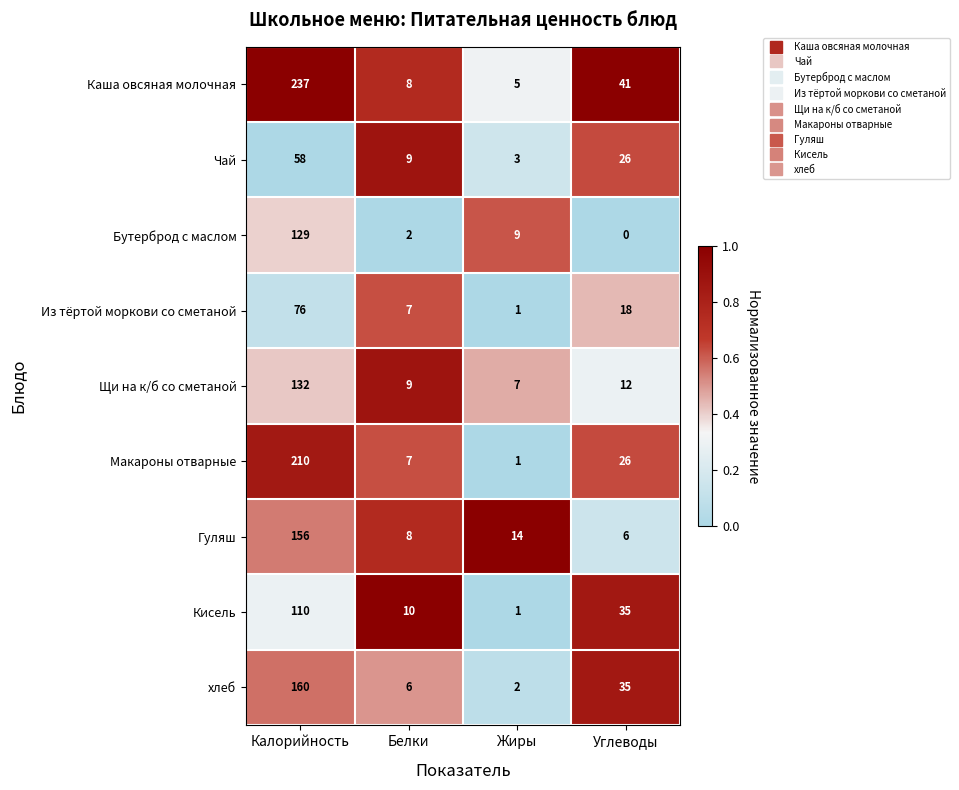

What is the difference between the maximum and minimum values in the Из тёртой моркови со сметаной series?

75